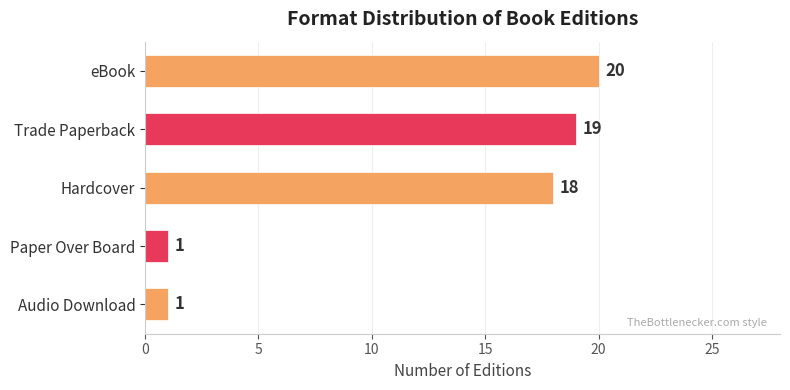

What is the greatest value displayed?

20